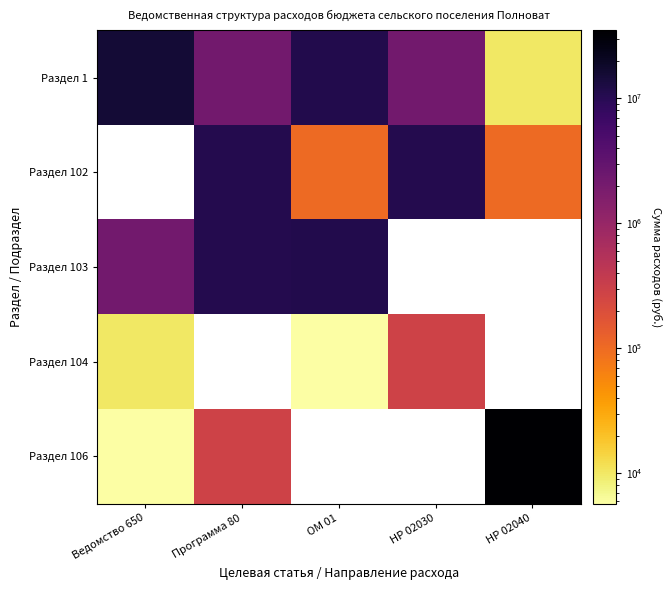

At which label is Раздел 103 closest to 6628200?

Программа 80